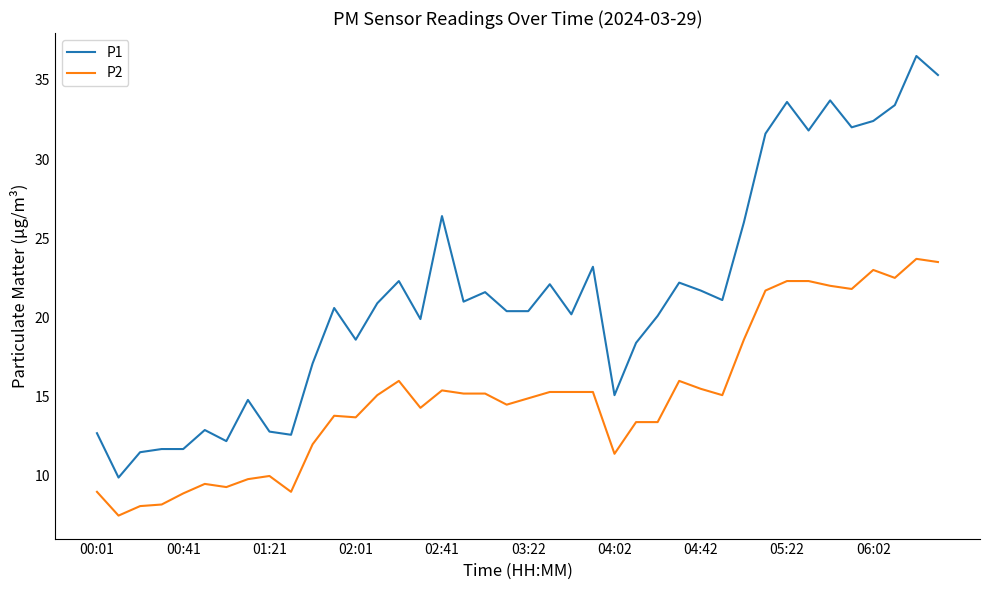

Does the chart have visible grid lines?

No